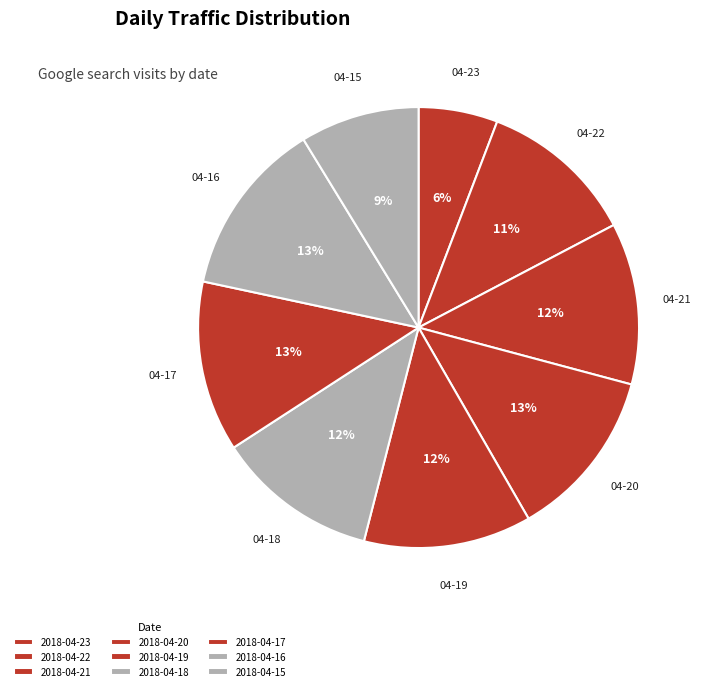

Rank the categories by value from highest to lowest.

2018-04-16, 2018-04-20, 2018-04-17, 2018-04-19, 2018-04-21, 2018-04-18, 2018-04-22, 2018-04-15, 2018-04-23